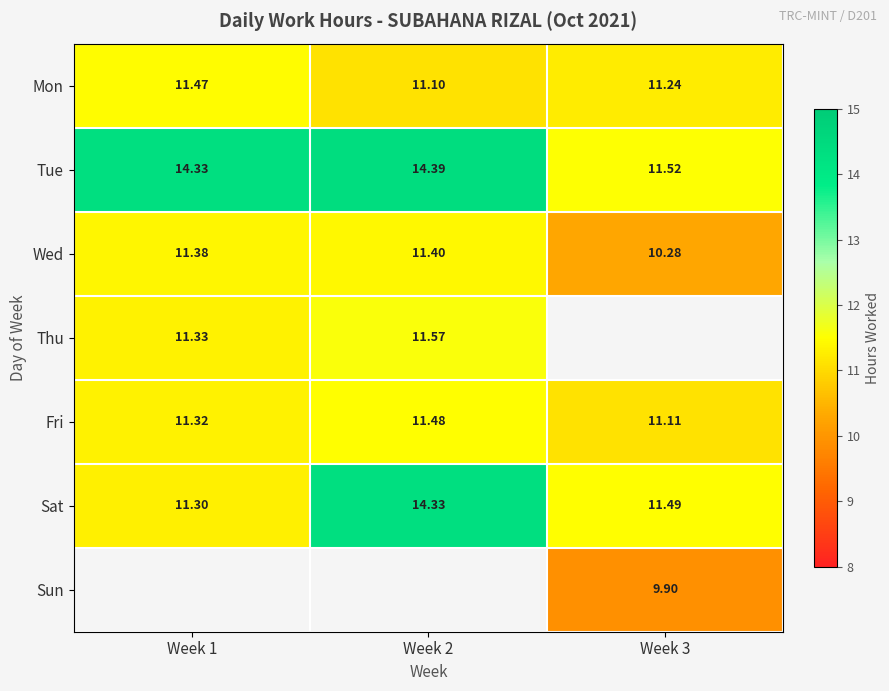

The Fri series shows 15.2 at Week 1. True or false?

False